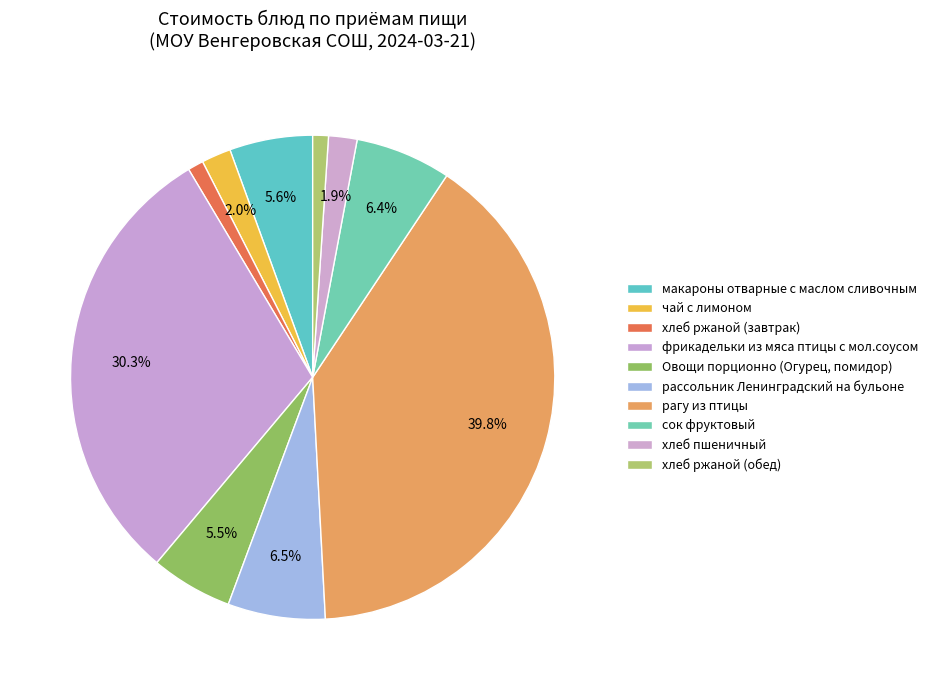

What percentage is the сок фруктовый slice, to the nearest percent?

6%